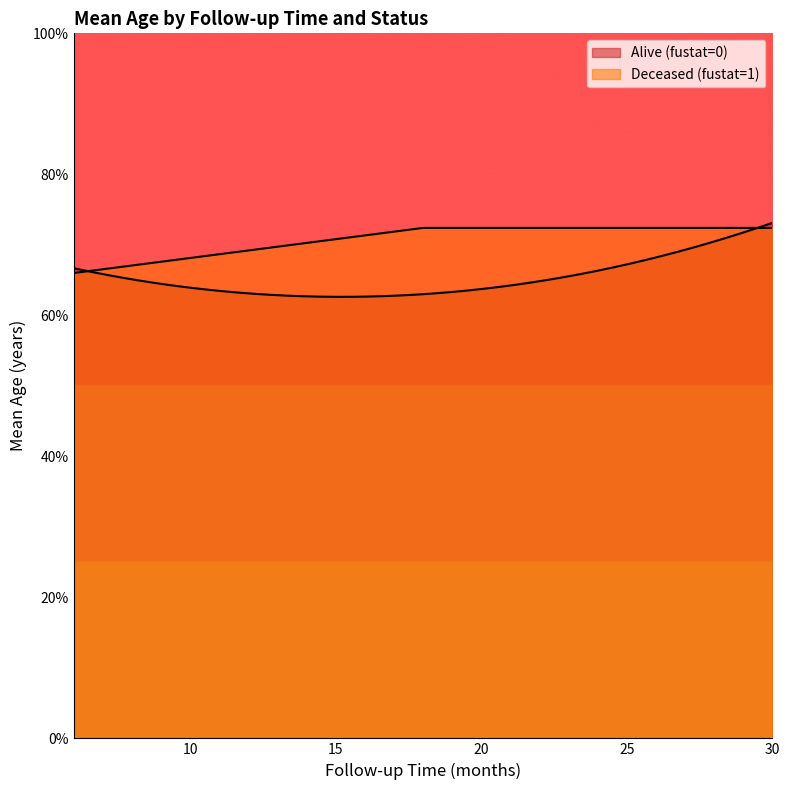

How many lines are shown in the chart?

2